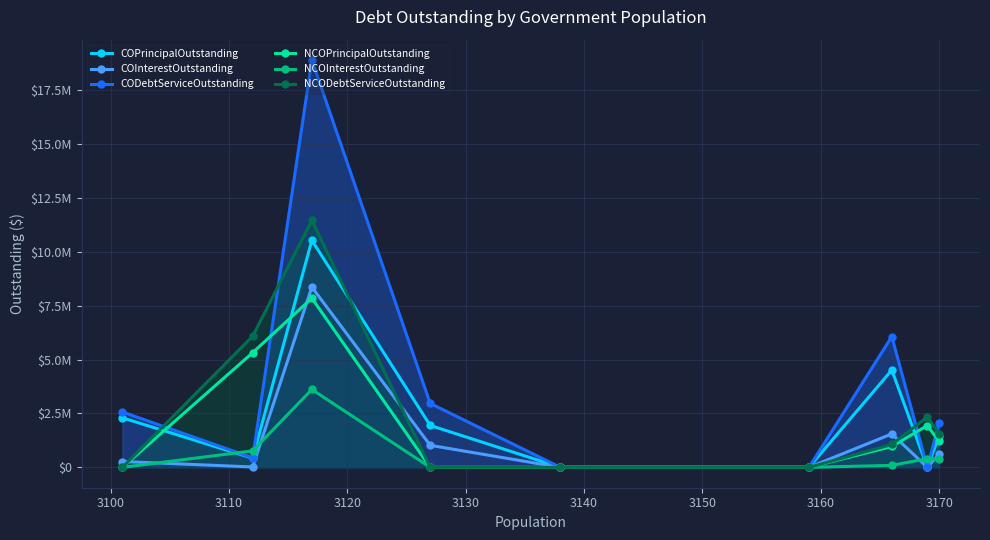

What is the greatest value displayed?

18899372.5